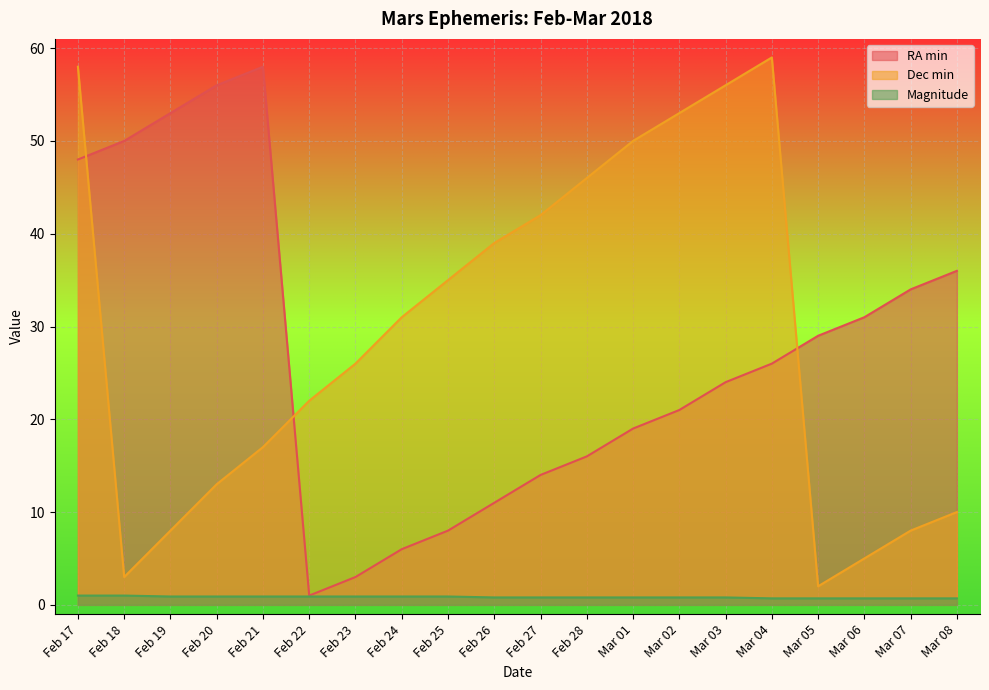

How many interior local valleys does the Dec min series have?

2